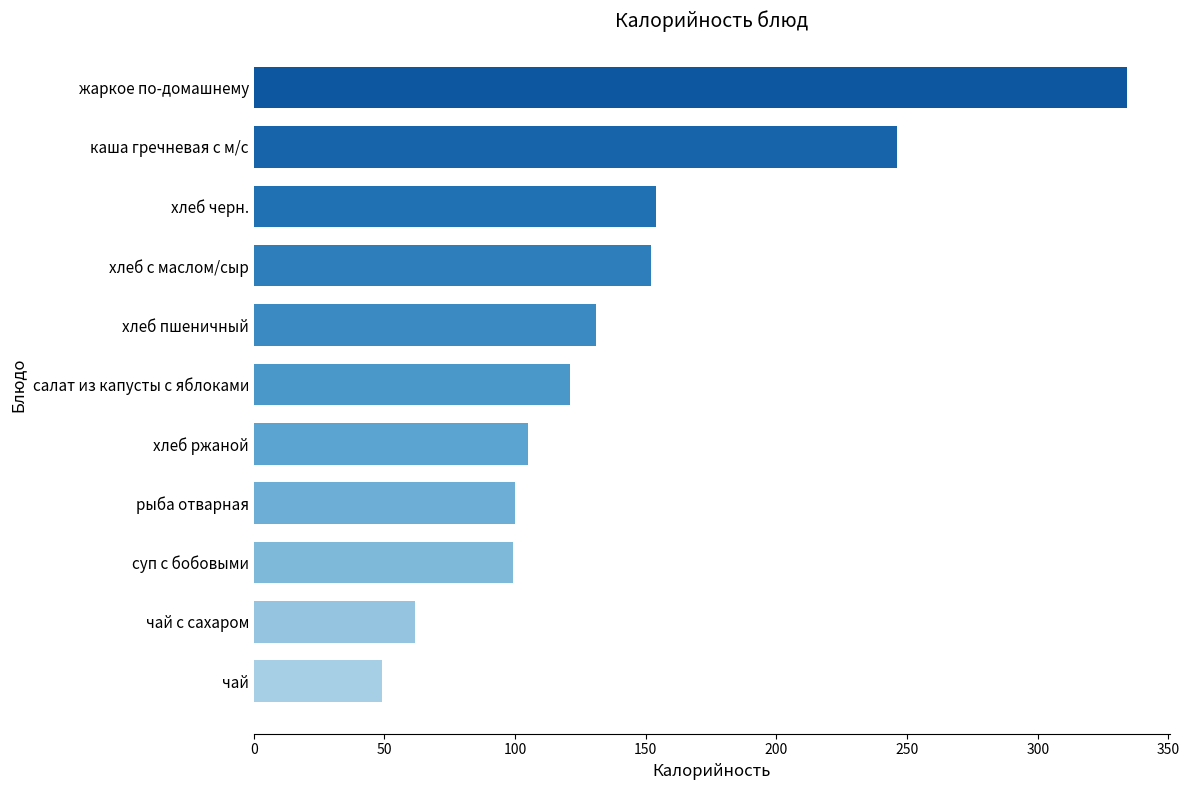

How many bars are there in total?

11